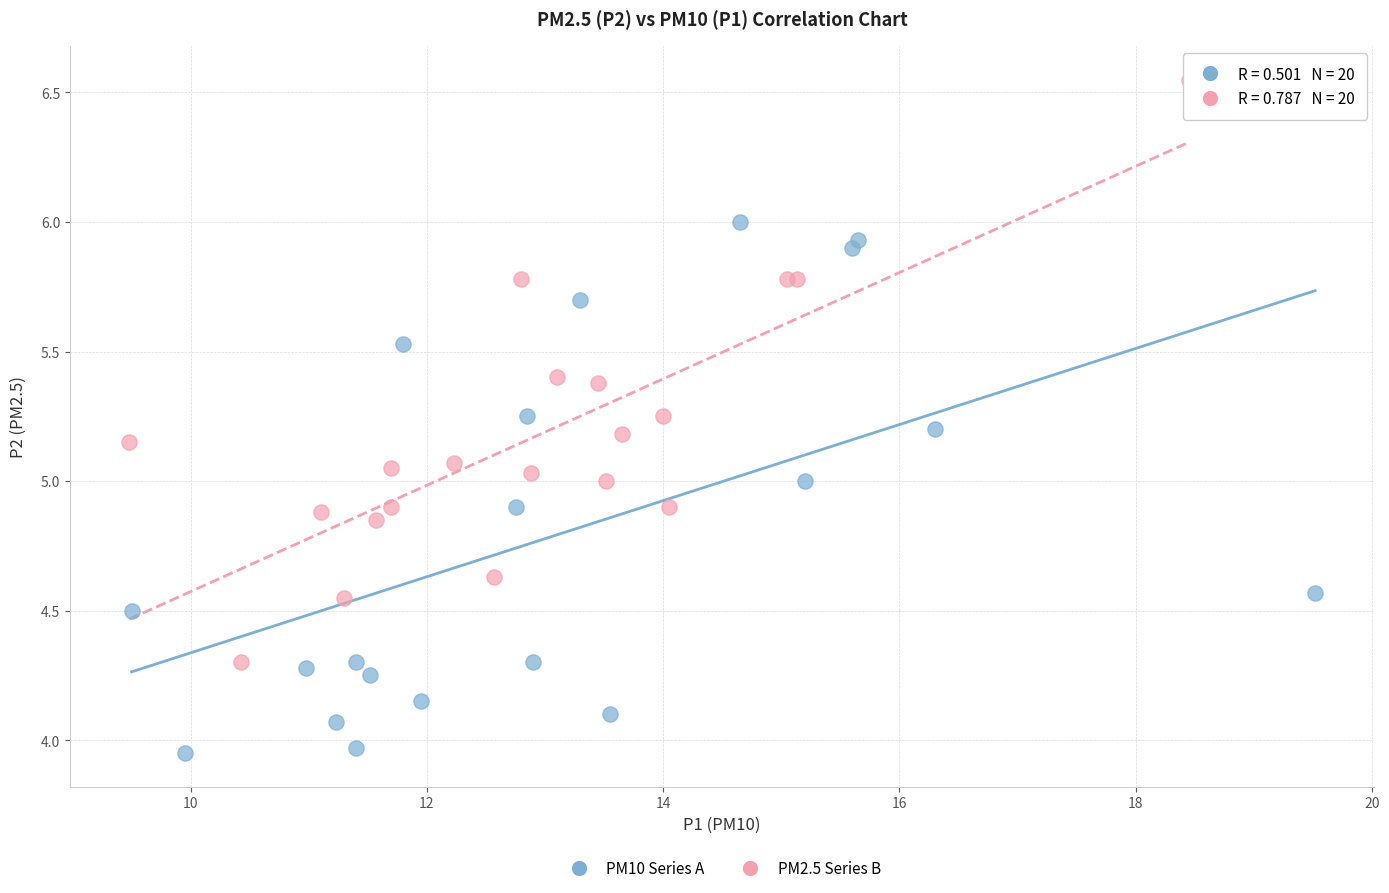

Which series reaches the maximum Y coordinate?

PM2.5 Series B